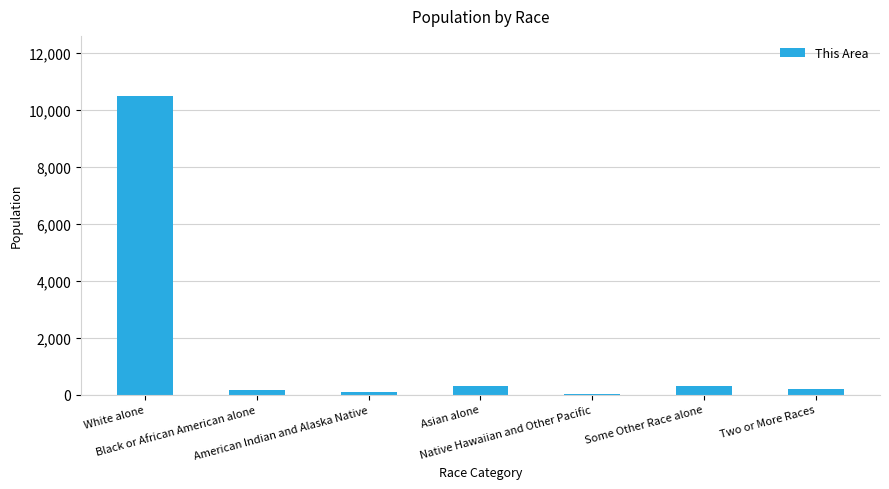

What is the greatest value displayed?

10501